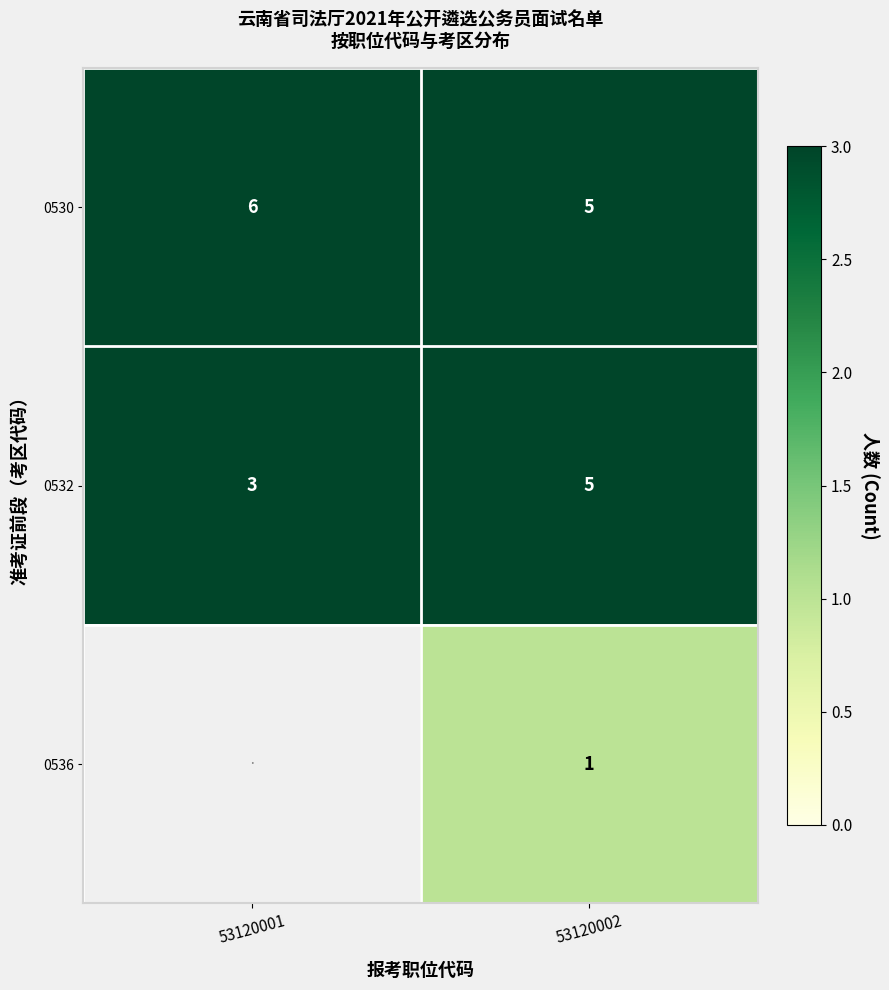

What is the total value across all series at 53120002?

11